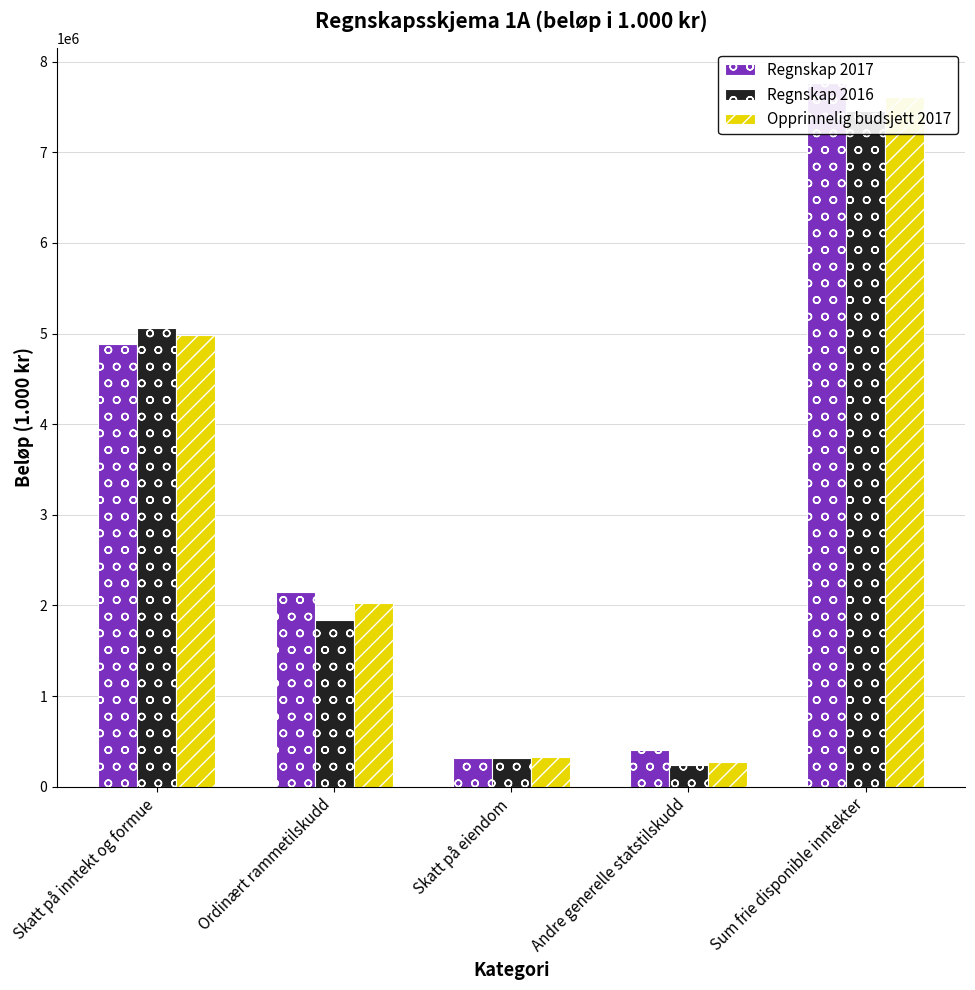

The value of Regnskap 2016 at Ordinært rammetilskudd is 1179498.7. True or false?

False